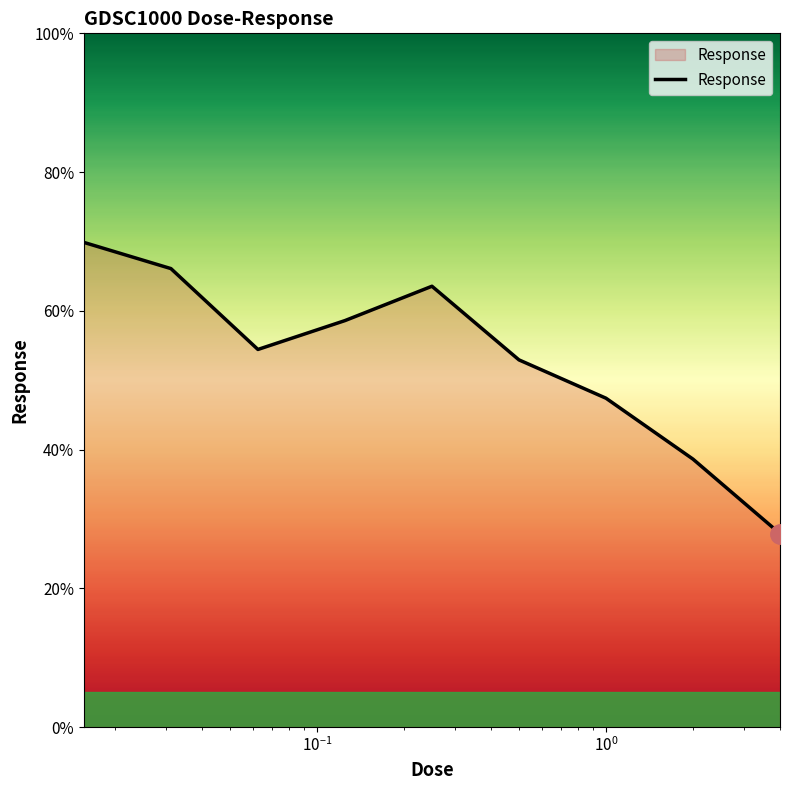

What is the minimum value shown in the chart?

27.9